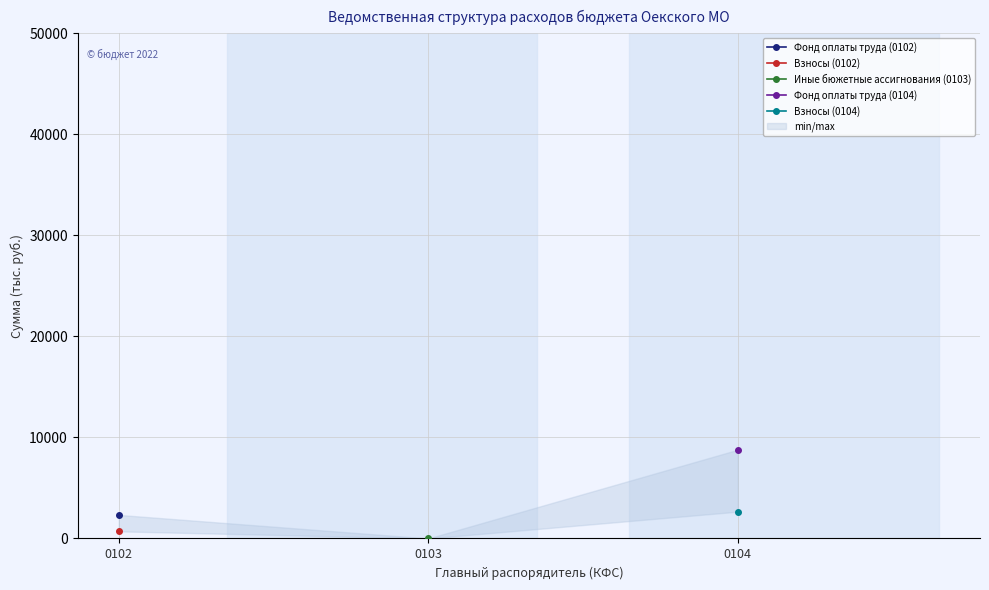

Read the Иные бюжетные ассигнования (0103) value at 0103.

1.0